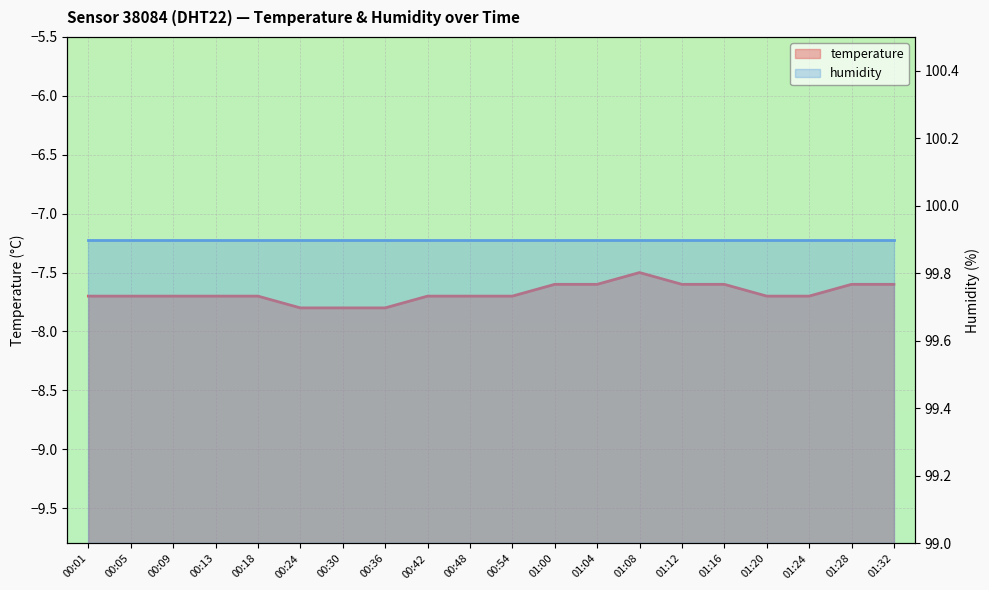

Which has a higher value, 00:18 or 01:16?

01:16